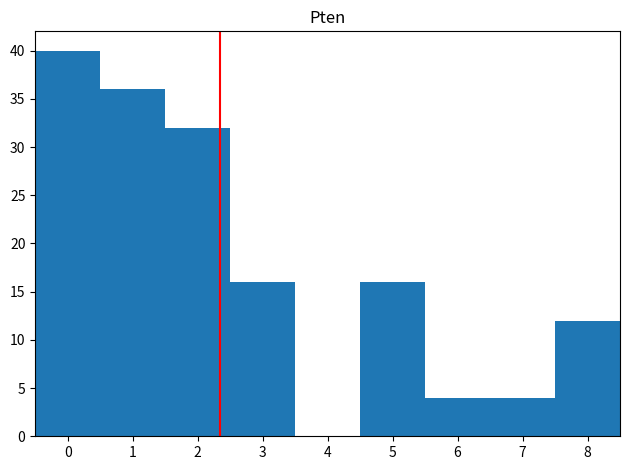

Which range on the x-axis has the tallest bar?

-0.5 to 0.5